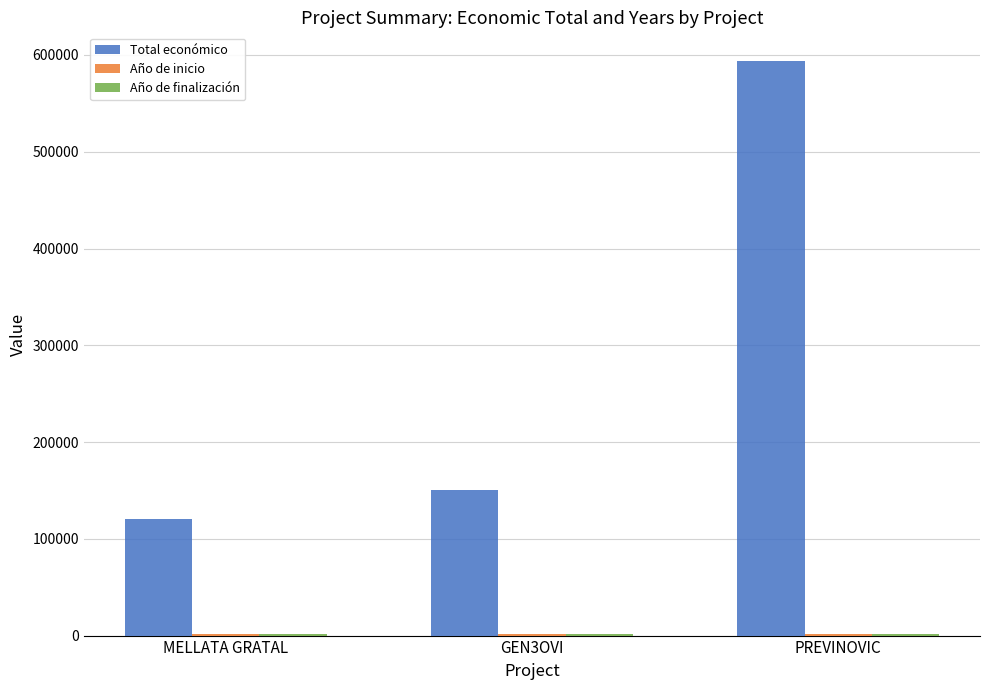

What is the label of the 2nd bar from the right?

GEN3OVI